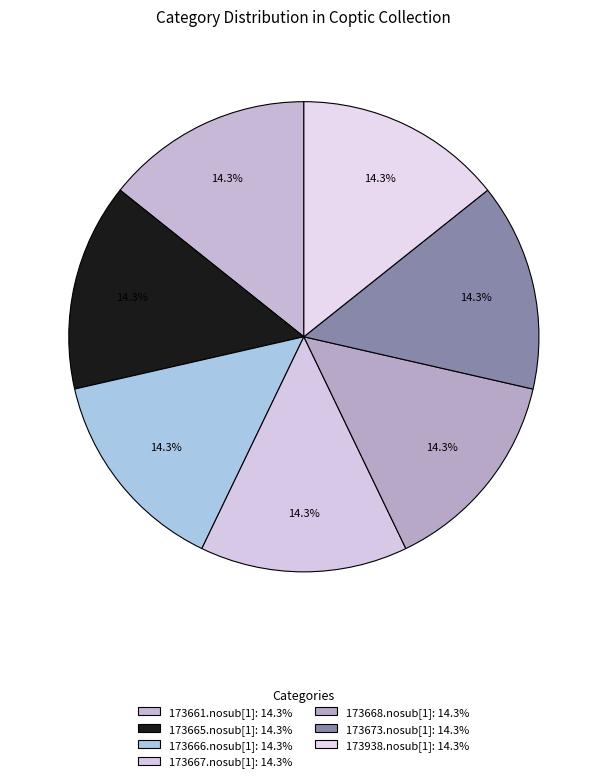

Count the number of slices in the pie.

7